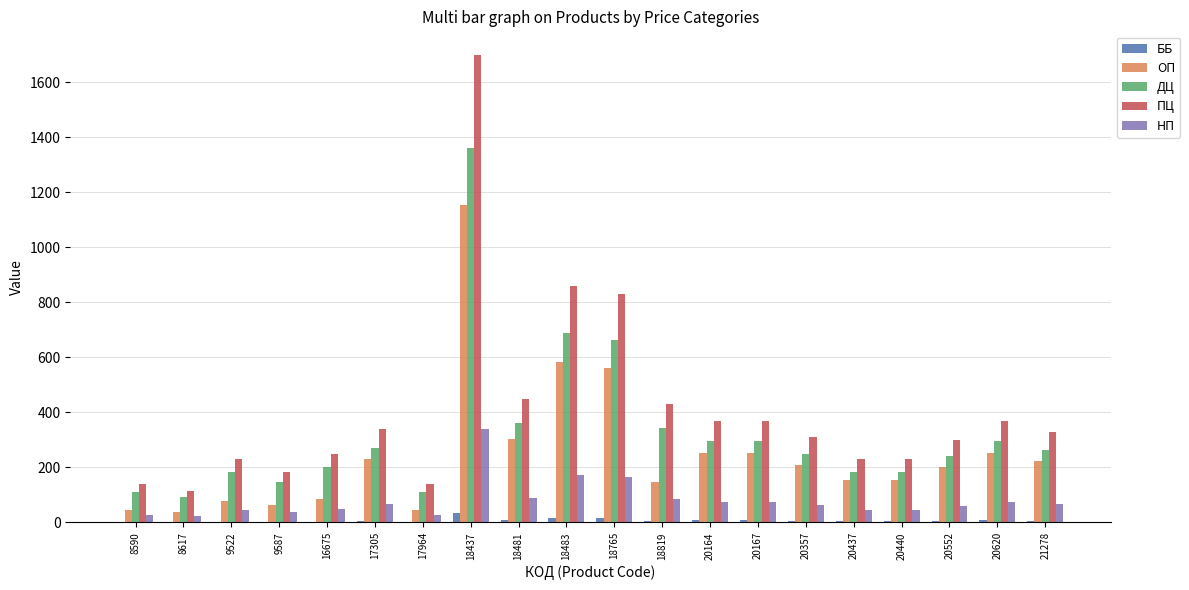

Which series has the largest total across all categories?

ПЦ